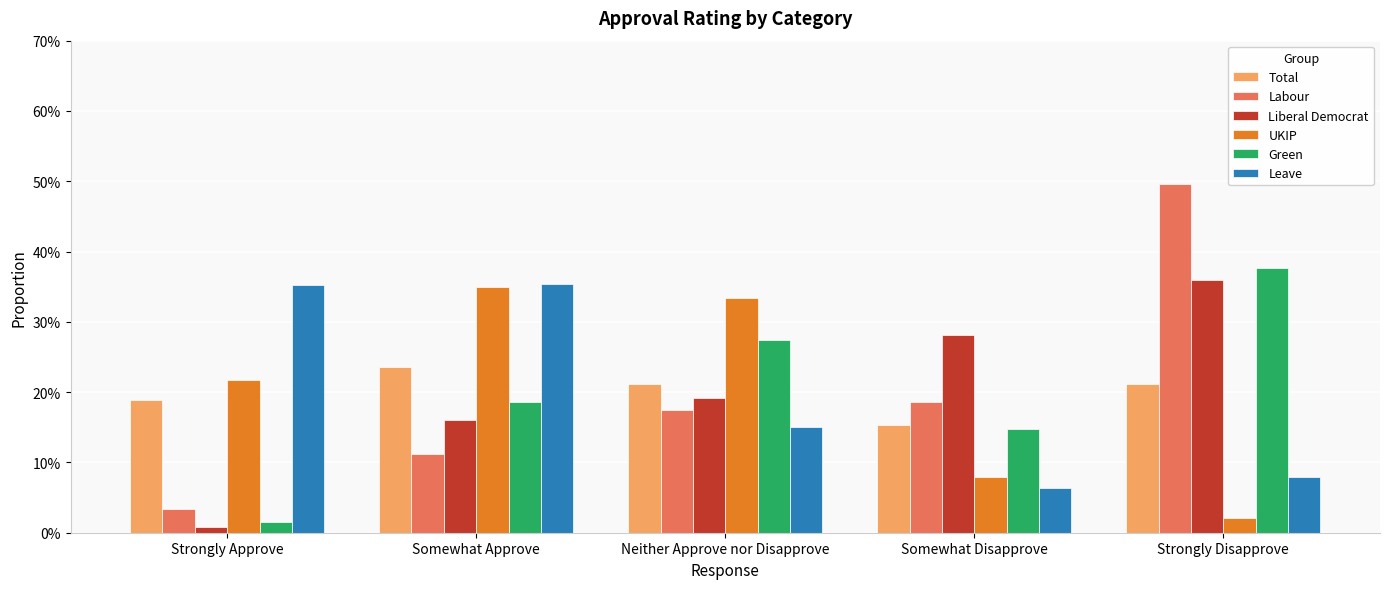

What is the value of the UKIP bar at the 1st from the left?

21.7